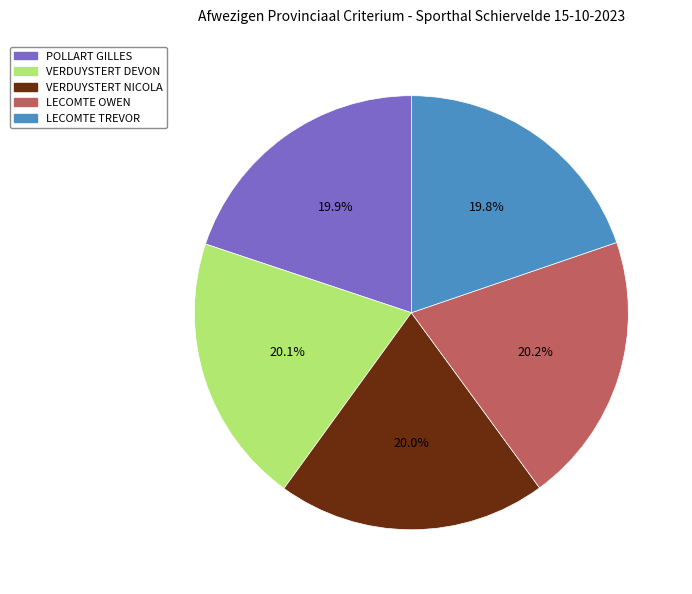

Combined, what portion of the pie is VERDUYSTERT NICOLA and LECOMTE TREVOR?

39.8%